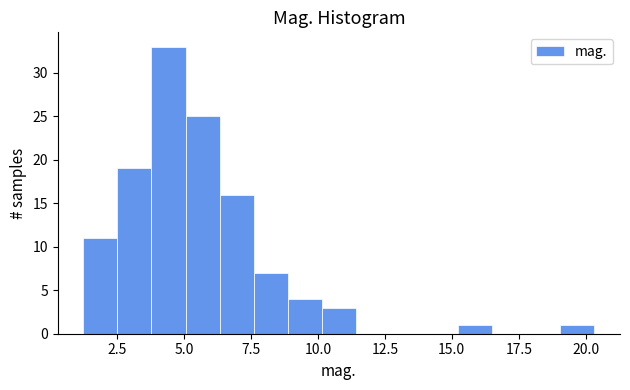

Read against the x-axis, roughly where is the centre of the tallest bar?

4.5